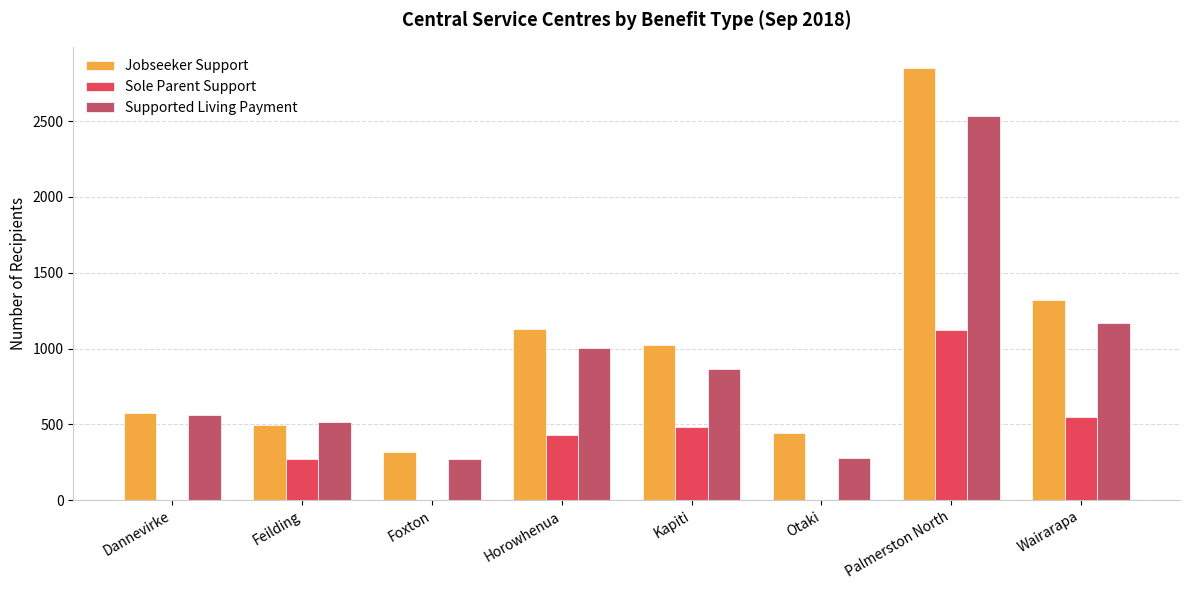

Which series has the largest range (max minus min)?

Jobseeker Support